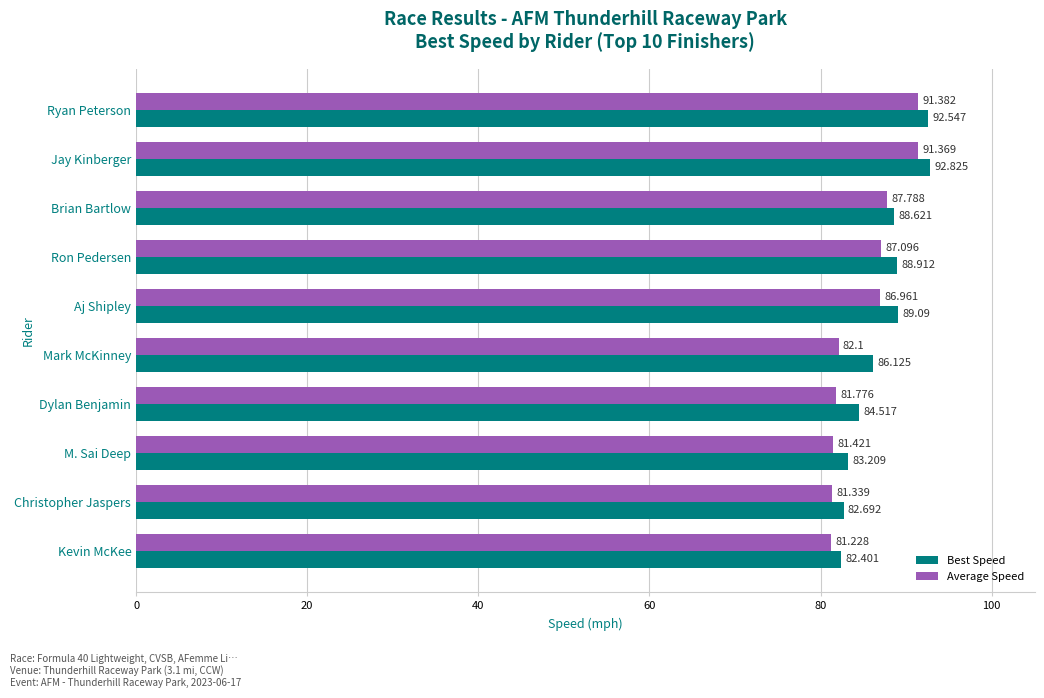

Between Aj Shipley and M. Sai Deep, which series saw the biggest shift?

Best Speed